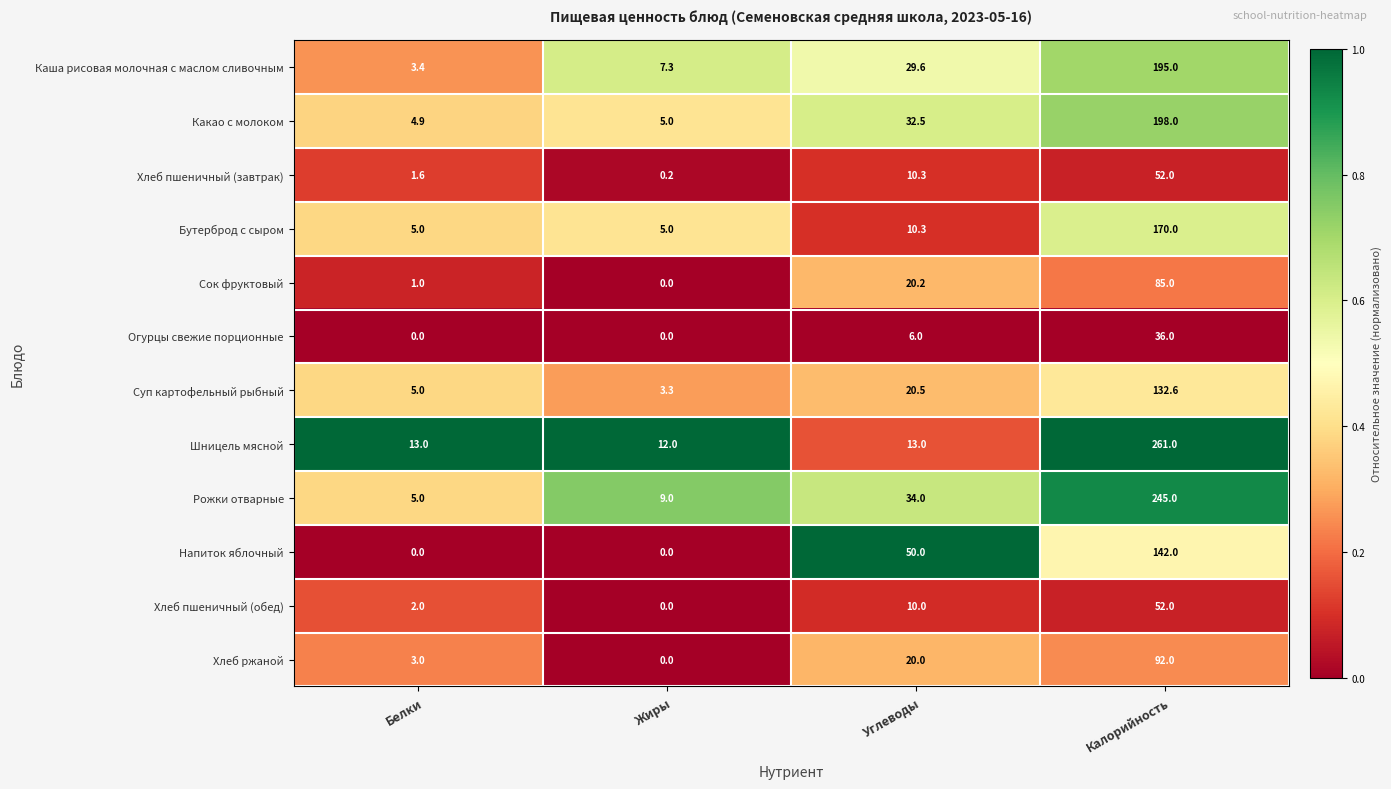

Is it true that Хлеб пшеничный (обед) equals 24.4 at Жиры?

False